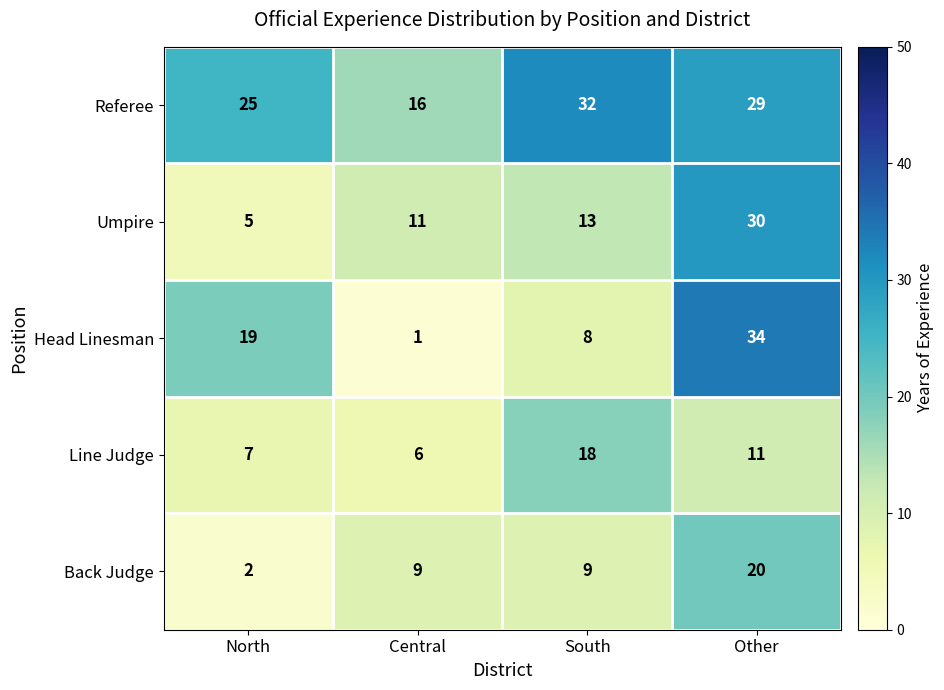

How many categories are shown in the chart?

4